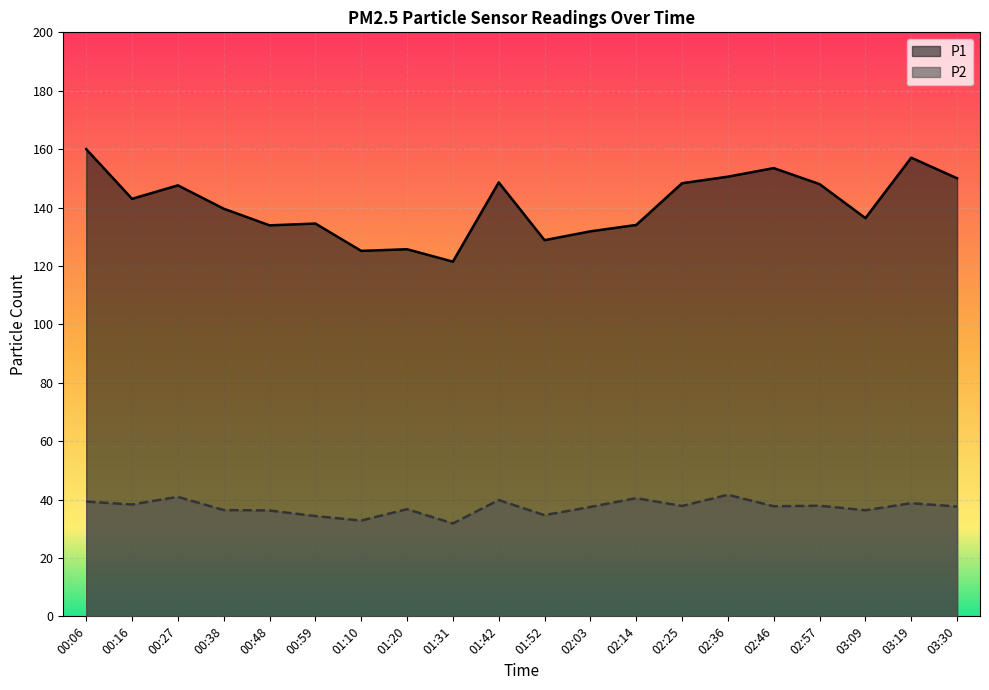

How many interior local valleys does the P1 series have?

6